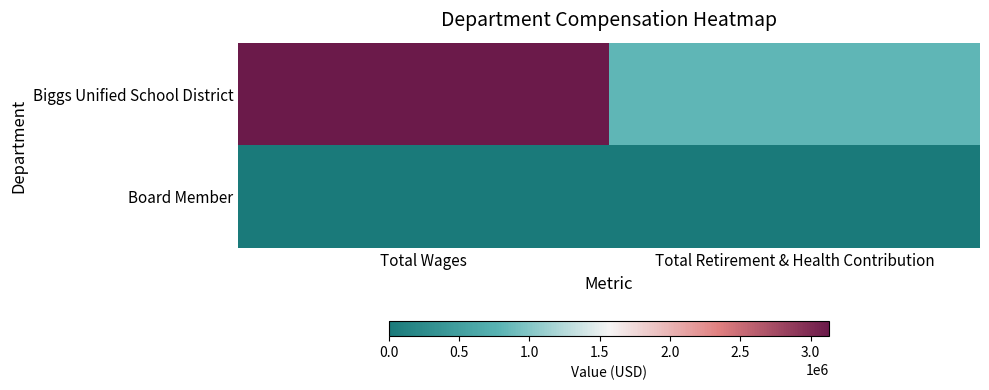

Which label corresponds to the smallest value in the chart?

Total Wages